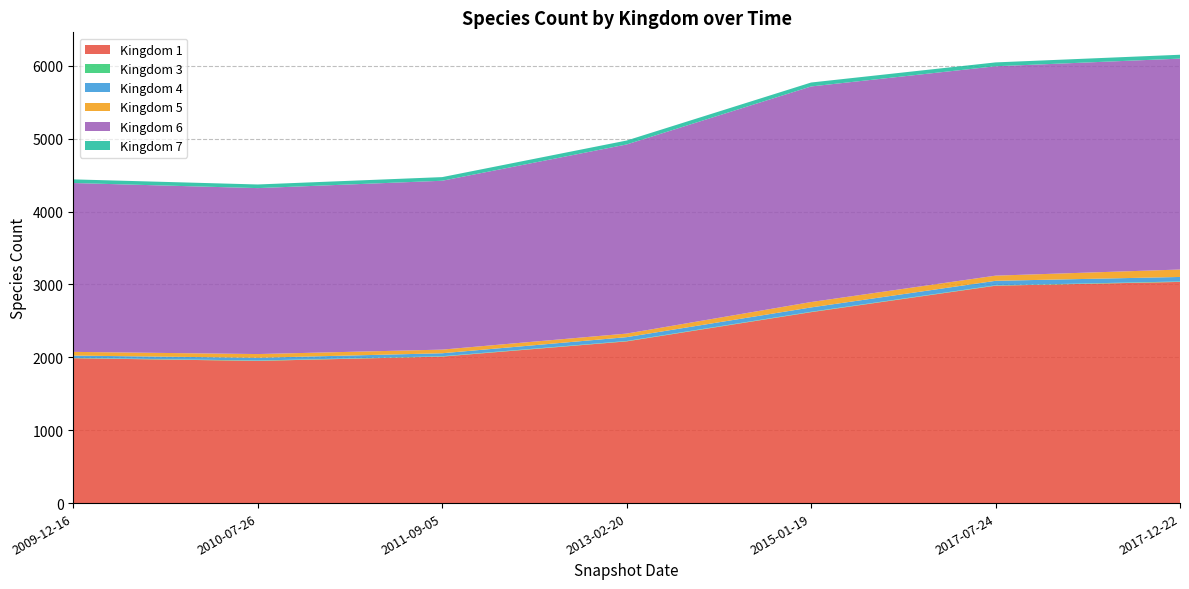

Reading left to right, what are all the values shown in this chart?

1: 1988	1951	2010	2219	2620	2983	3035
3: 5	5	5	5	5	5	6
4: 31	38	41	53	60	62	62
5: 51	51	50	49	74	71	102
6: 2317	2277	2317	2595	2958	2873	2894
7: 50	50	50	54	54	53	53